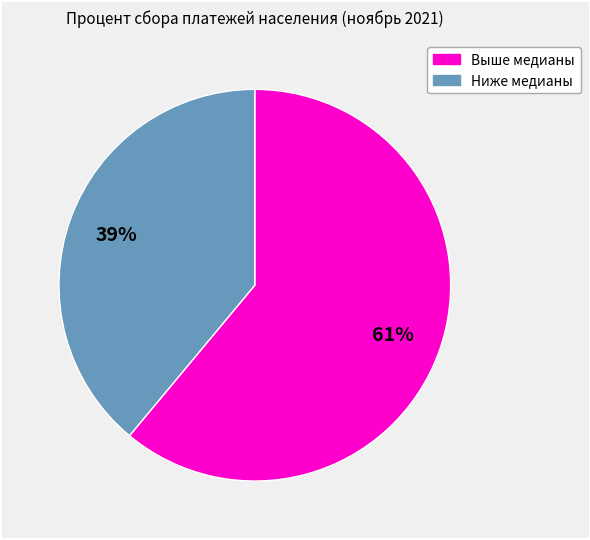

To the nearest percent, what is the difference between the largest and smallest slice percentages?

22%